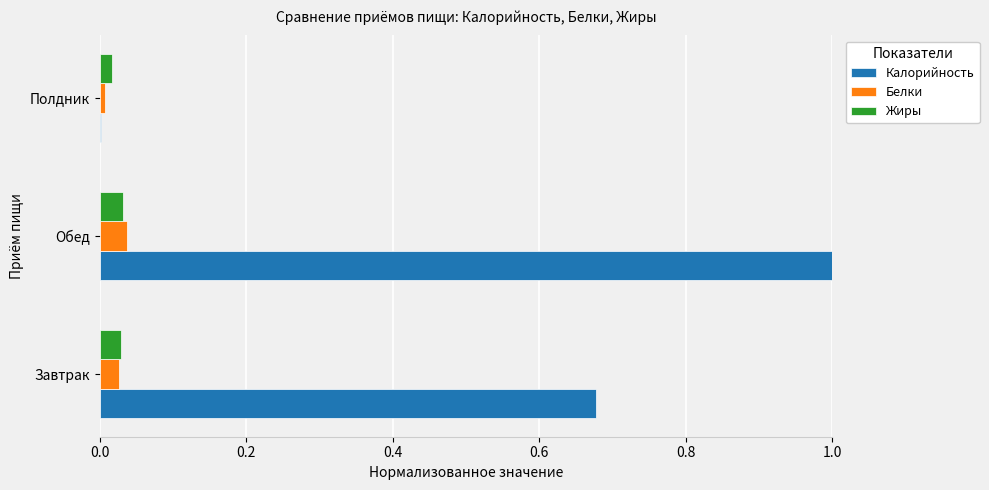

Between Обед and Полдник, which series saw the biggest shift?

Калорийность